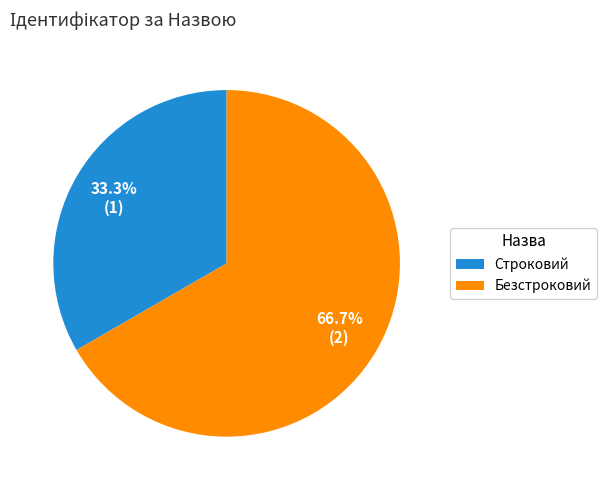

Is the sum of Безстроковий and Строковий greater than half?

Yes